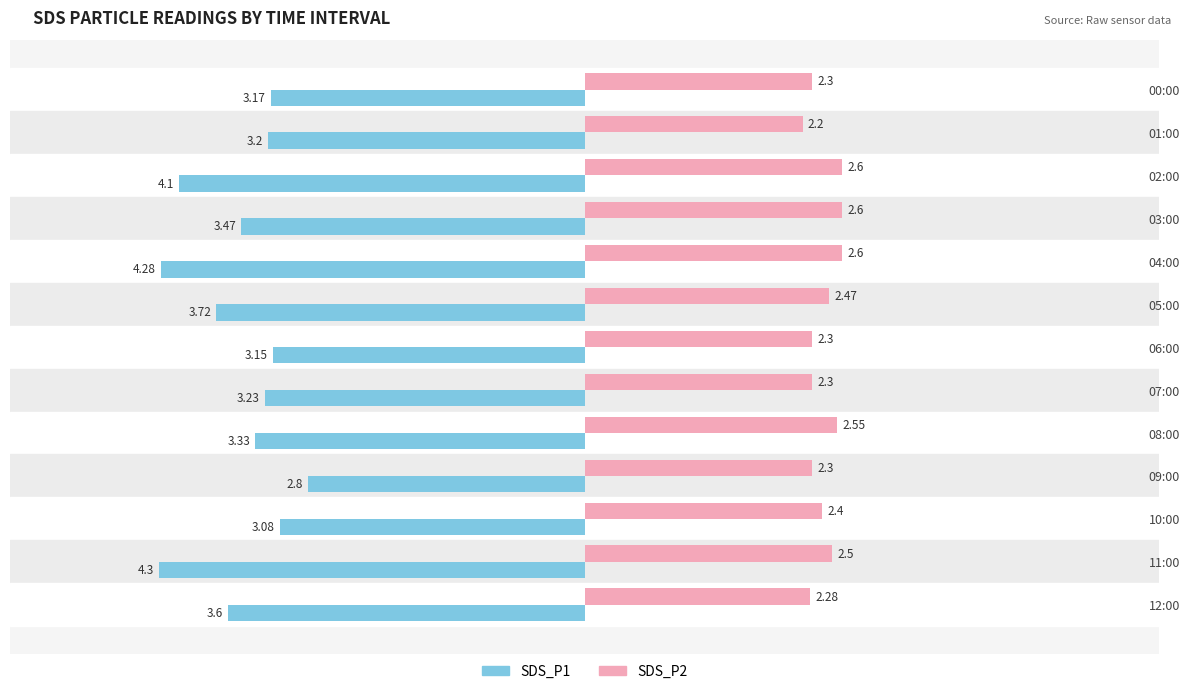

At which label is SDS_P1 closest to -3?

10:00